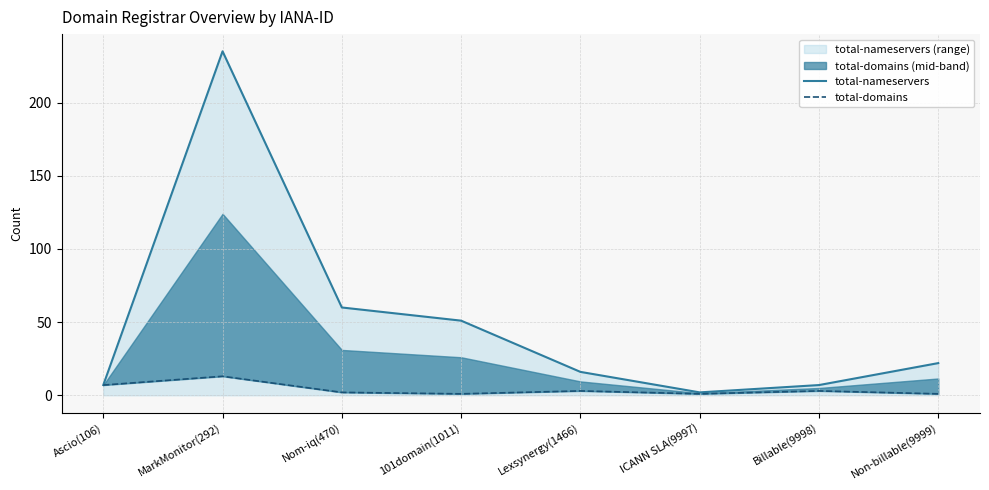

Is the value of total-nameservers at Ascio(106) greater than the value of total-domains at Billable(9998)?

Yes